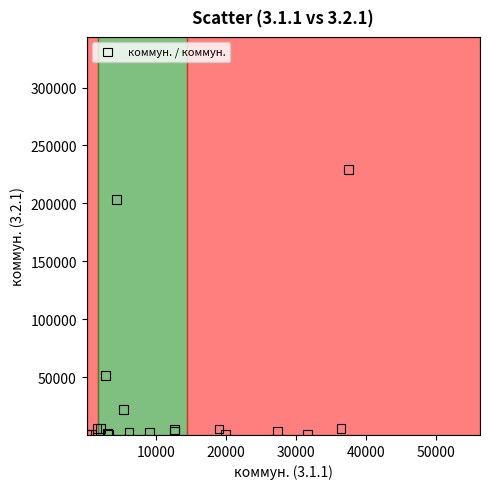

What Y value in the scatter plot is closest to 114643?

51682.7